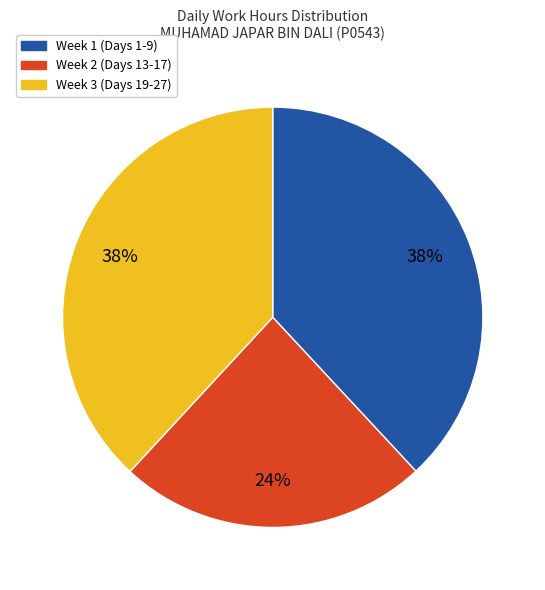

Does any single category account for the majority?

No